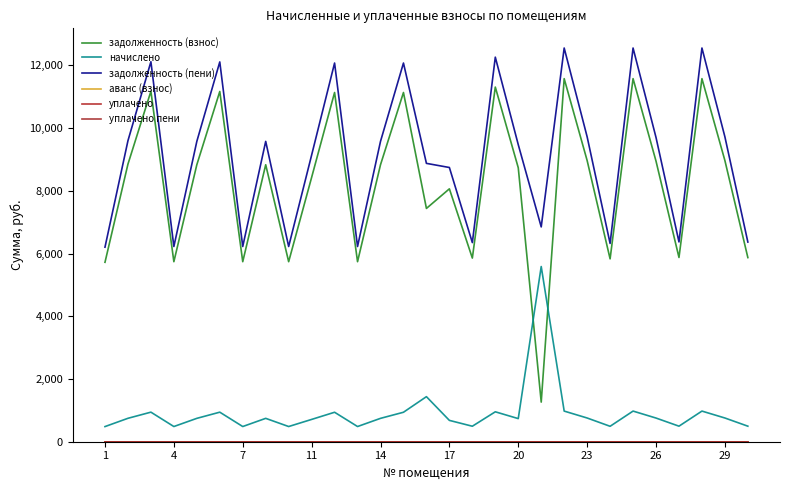

What is the difference between the maximum and minimum values in the задолженность (пени) series?

6350.1